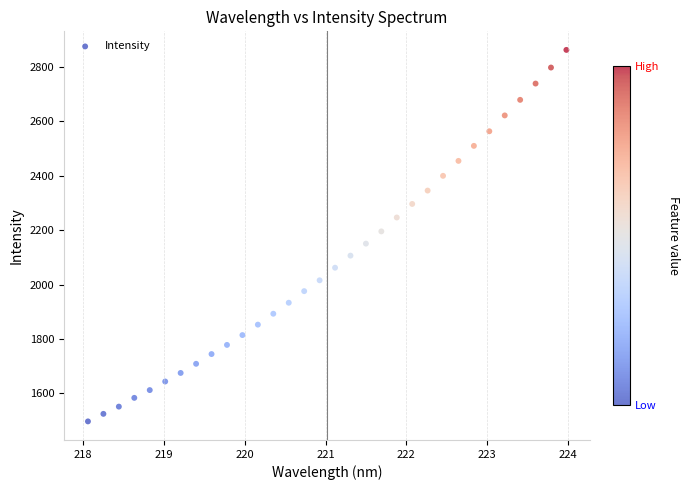

What is the range of Y values (max minus min)?

1365.3